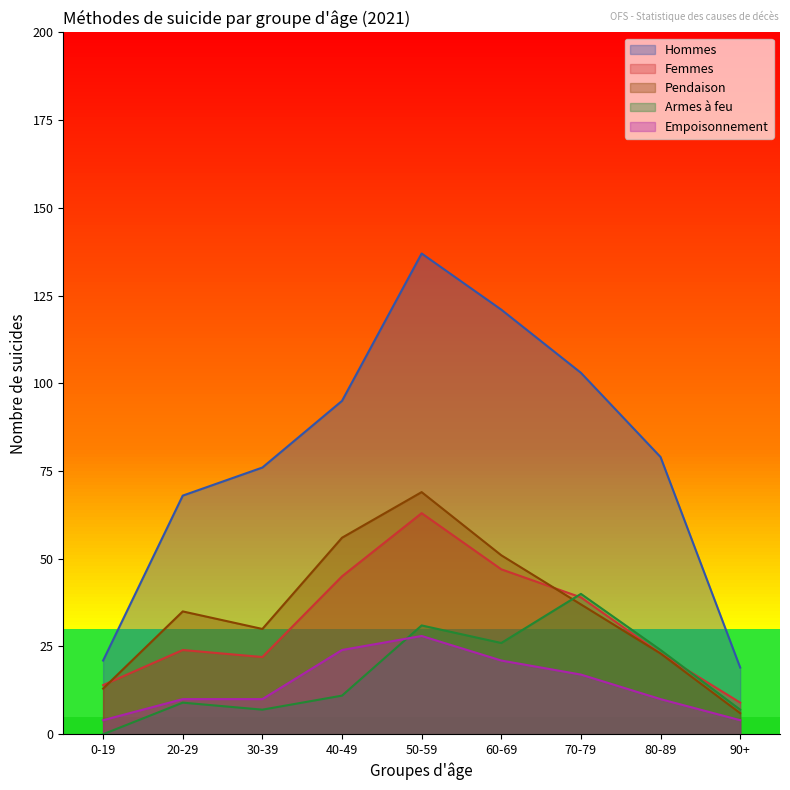

What position from the left is 90+?

9